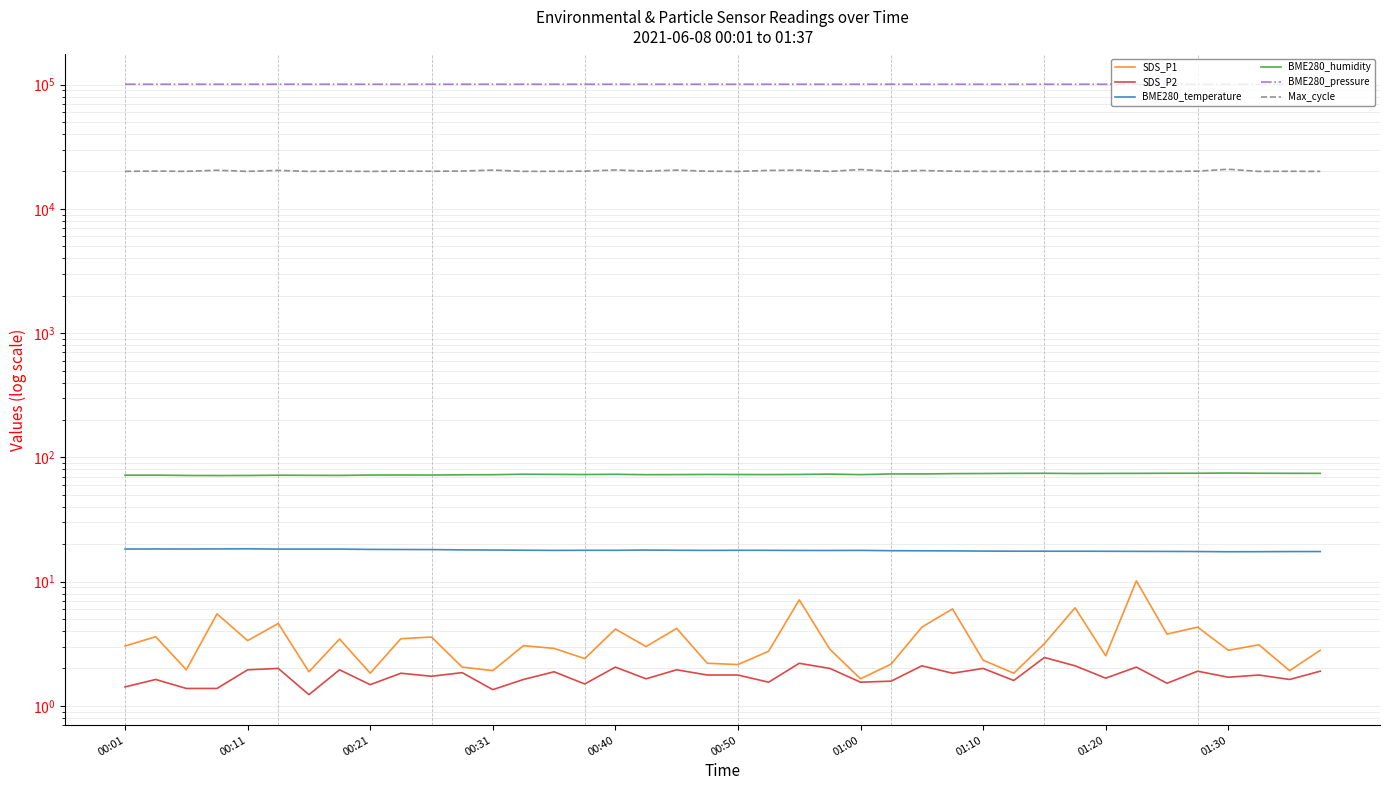

Rank the categories by BME280_pressure value from highest to lowest.

14, 00:40, 10, 13, 11, 01:20, 00:01, 16, 15, 00:11, 00:50, 00:21, 01:30, 18, 12, 00:31, 17, 01:00, 19, 26, 01:10, 25, 22, 24, 28, 37, 30, 21, 23, 27, 32, 20, 34, 29, 39, 31, 33, 36, 38, 35